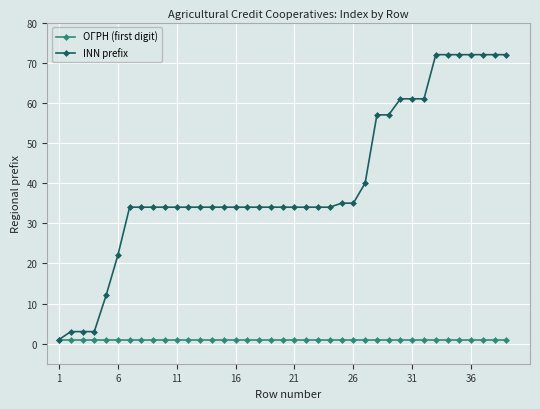

How many series are shown in this chart?

2